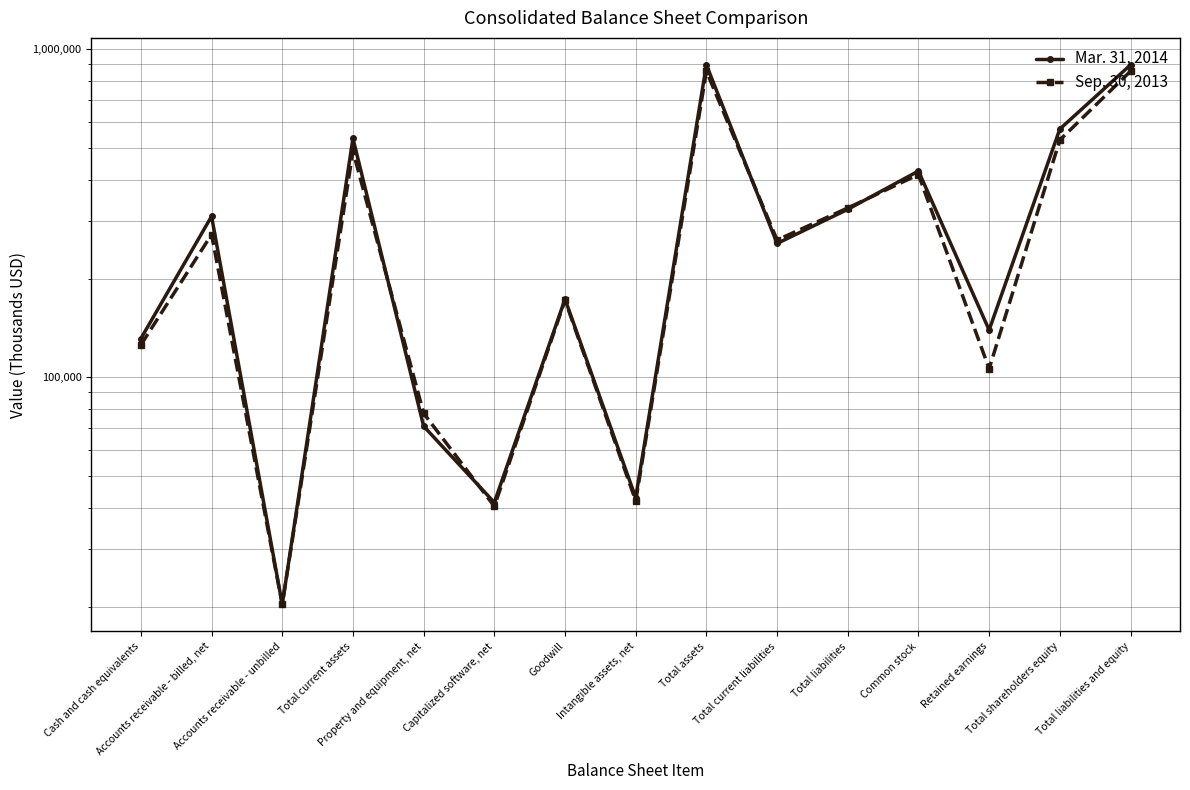

The value of Sep. 30, 2013 at Accounts receivable - billed, net is 272636. True or false?

True